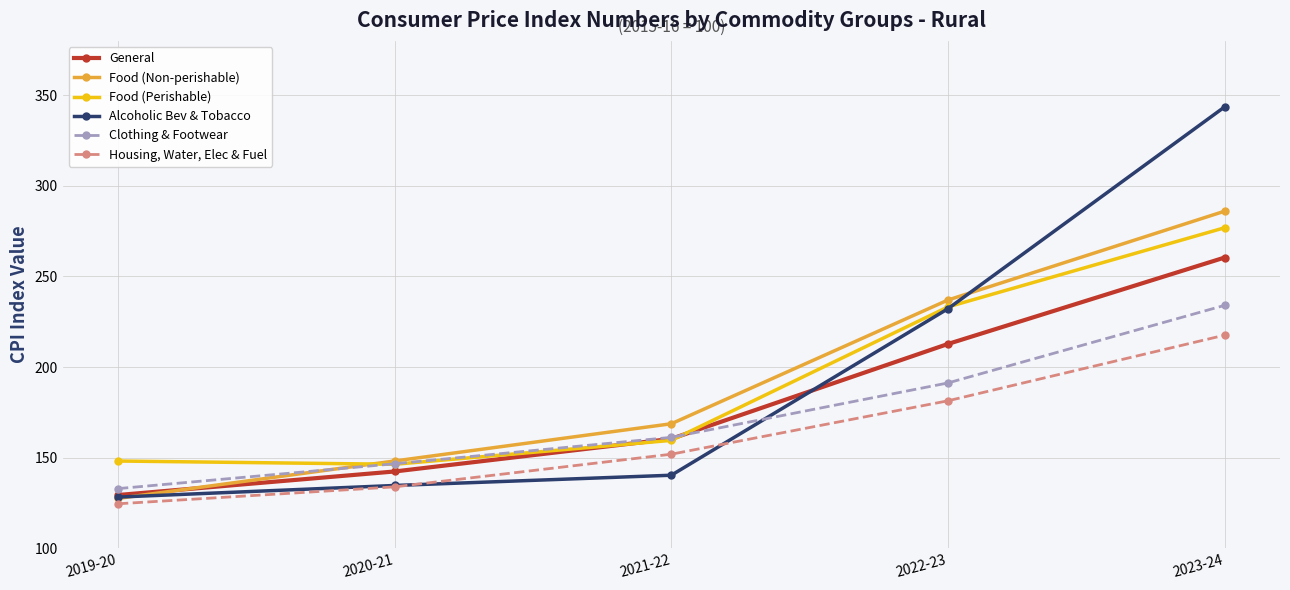

What is the minimum value shown in the chart?

124.6